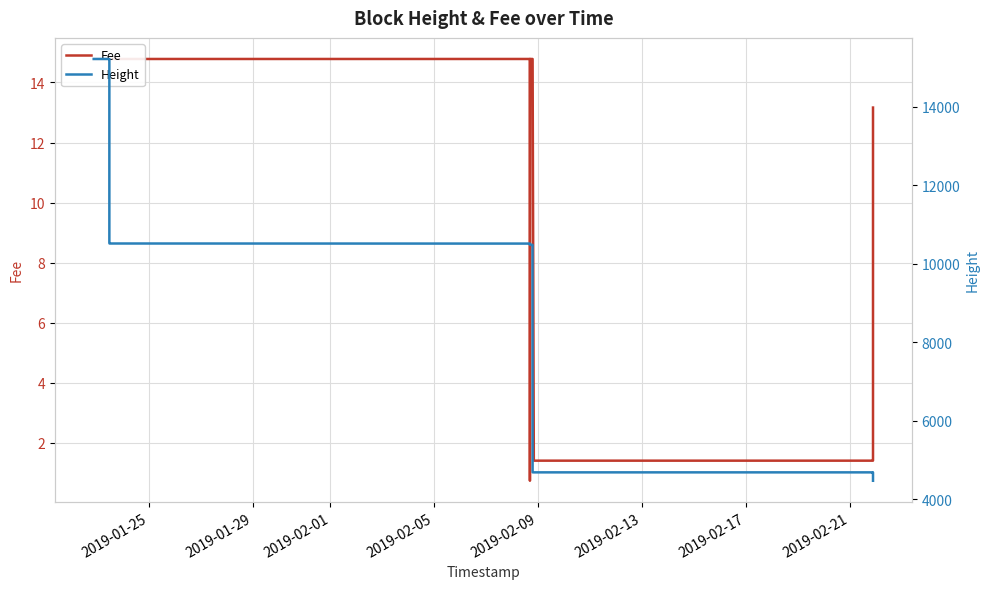

True or false: Height has more than 0 interior local peaks.

False